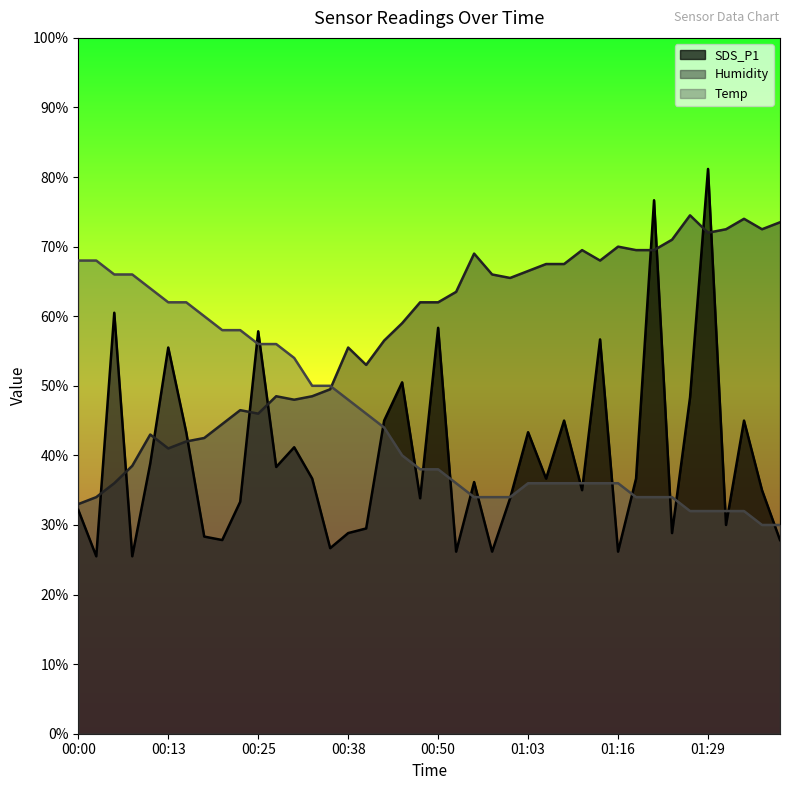

At which label does Temp first exceed 37?

00:00